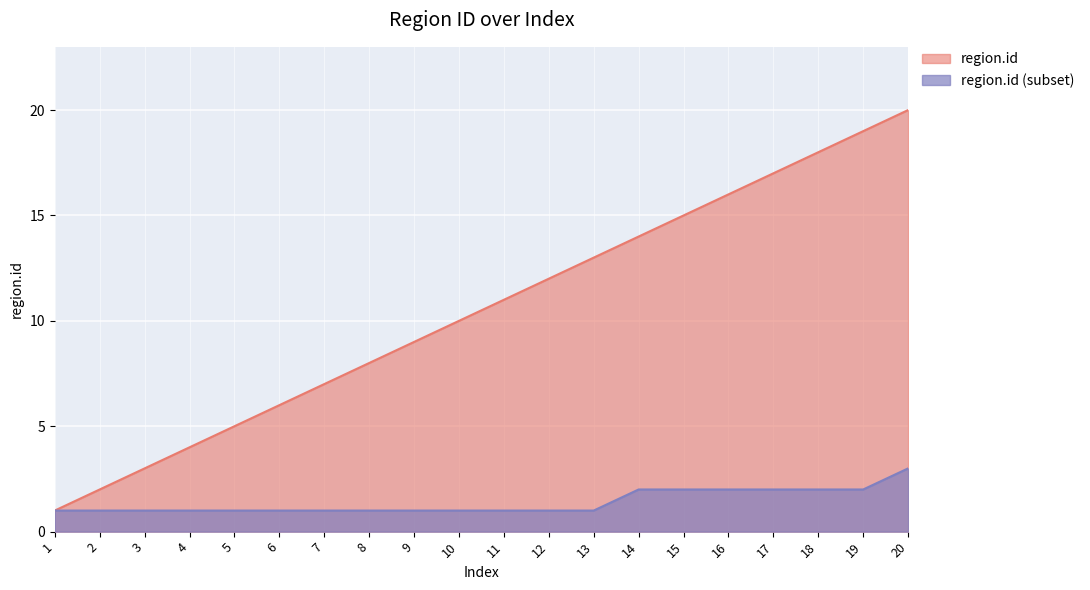

How many lines are shown in the chart?

2